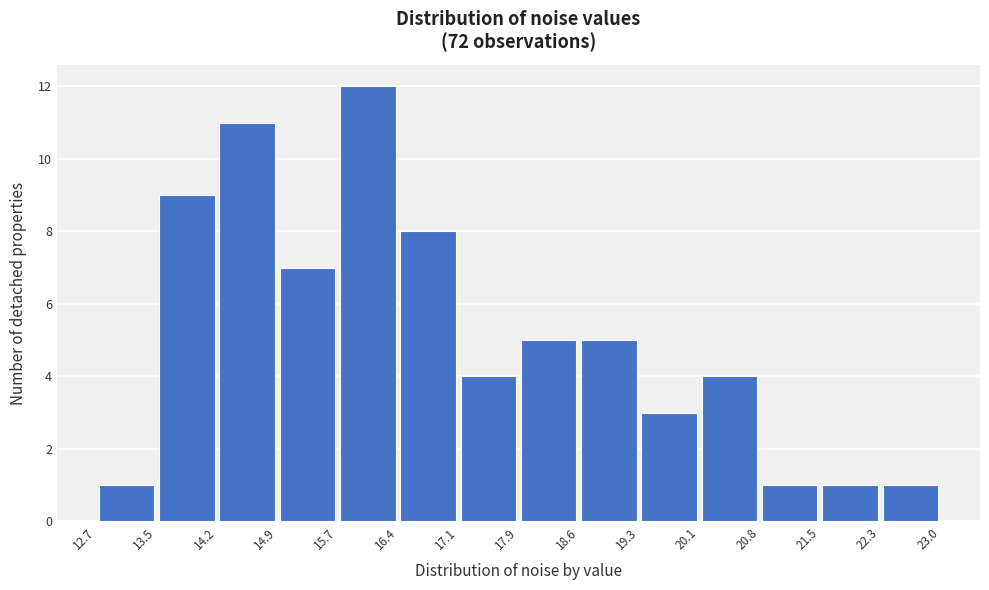

Reading left to right, list every bar in this chart as the range it spans on the x-axis followed by its height. The values are not printed on the chart, so give them approximately, as read against the axis.

12.7 to 13.5: 1
13.5 to 14.2: 9
14.2 to 14.9: 11
14.9 to 15.7: 7
15.7 to 16.4: 12
16.4 to 17.1: 8
17.1 to 17.9: 4
17.9 to 18.6: 5
18.6 to 19.3: 5
19.3 to 20.1: 3
20.1 to 20.8: 4
20.8 to 21.5: 1
21.5 to 22.3: 1
22.3 to 23.0: 1